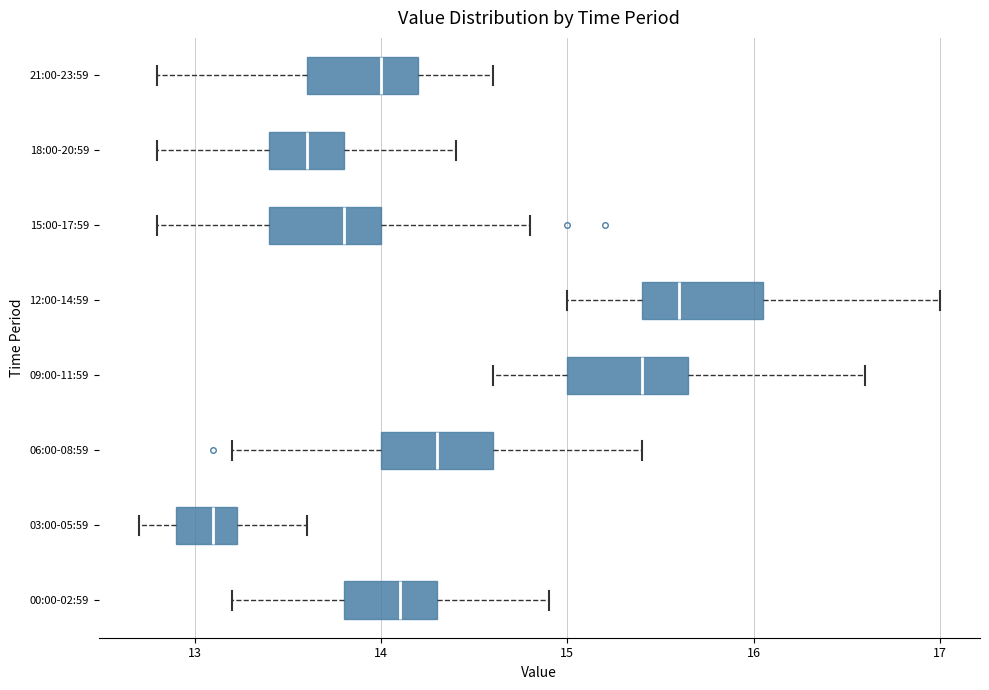

Reading bottom to top, transcribe this box plot: for each box, give where its median line is, the range the box spans, and where its two whiskers end, as read against the x-axis. The values are not printed on the chart, so give them approximately, as read against the axis.

00:00-02:59: median 14.1, box 13.8 to 14.3, whiskers 13.2 to 14.9
03:00-05:59: median 13.1, box 12.9 to 13.2, whiskers 12.7 to 13.6
06:00-08:59: median 14.3, box 14.0 to 14.6, whiskers 13.2 to 15.4
09:00-11:59: median 15.4, box 15.0 to 15.7, whiskers 14.6 to 16.6
12:00-14:59: median 15.6, box 15.4 to 16.1, whiskers 15.0 to 17.0
15:00-17:59: median 13.8, box 13.4 to 14.0, whiskers 12.8 to 14.8
18:00-20:59: median 13.6, box 13.4 to 13.8, whiskers 12.8 to 14.4
21:00-23:59: median 14.0, box 13.6 to 14.2, whiskers 12.8 to 14.6